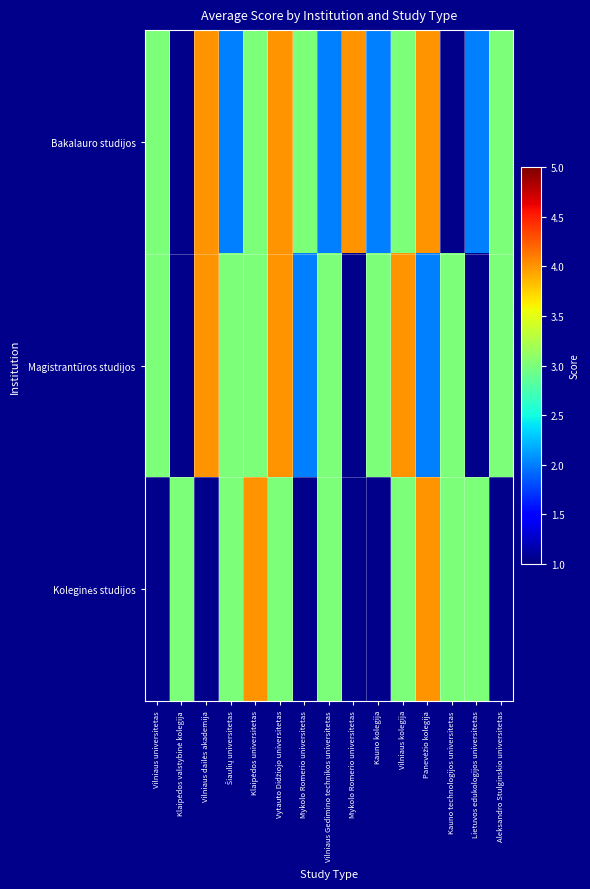

How many data points in Magistrantūros studijos are above 3?

3